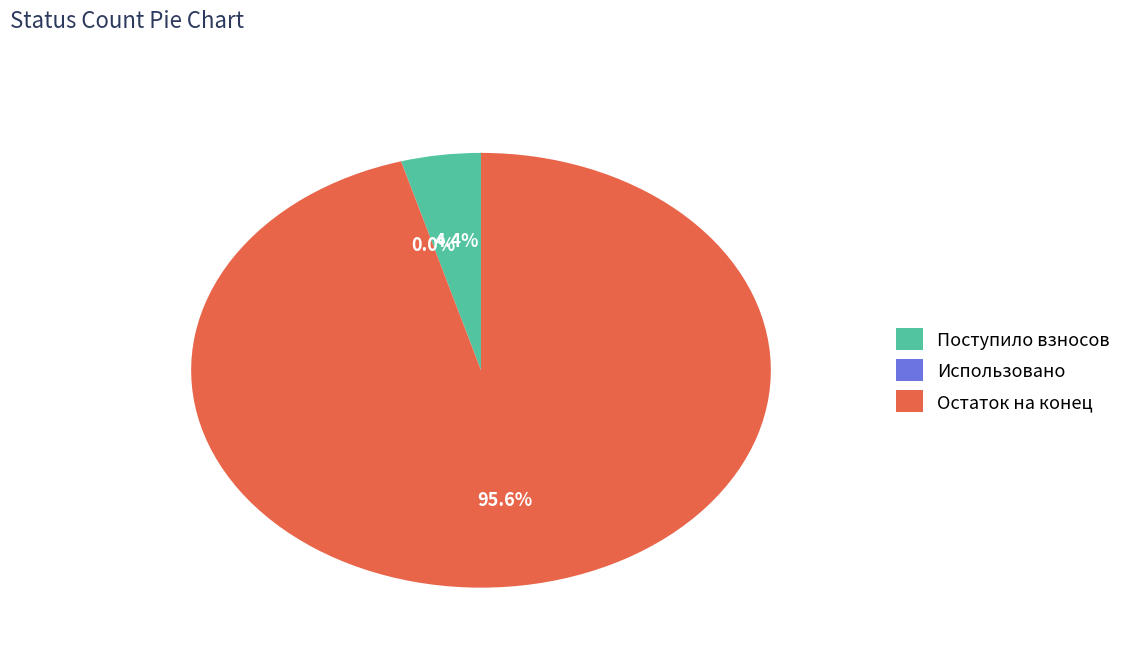

Is there any slice that represents more than half of the pie?

Yes